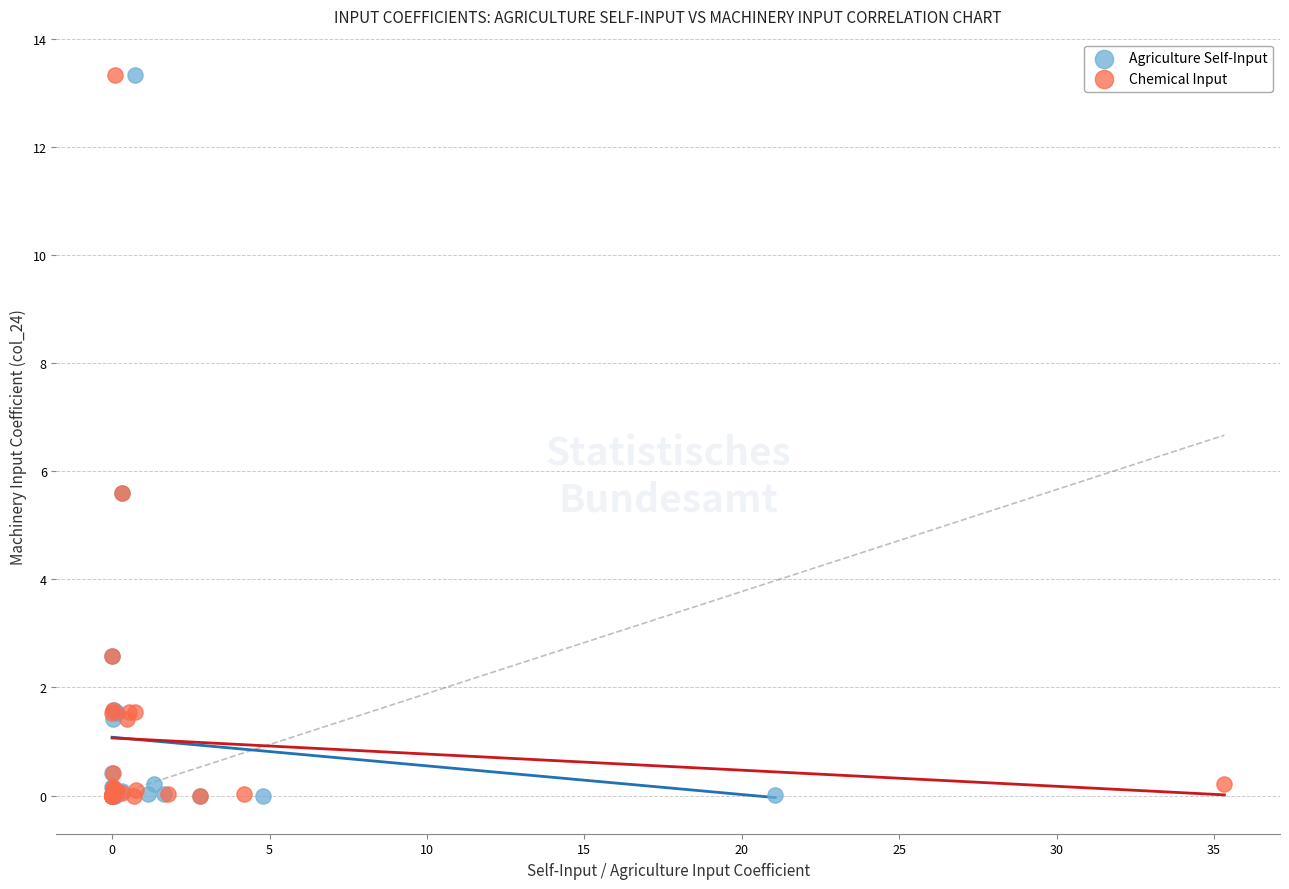

What are all the series names shown in the legend?

Agriculture Self-Input, Chemical Input